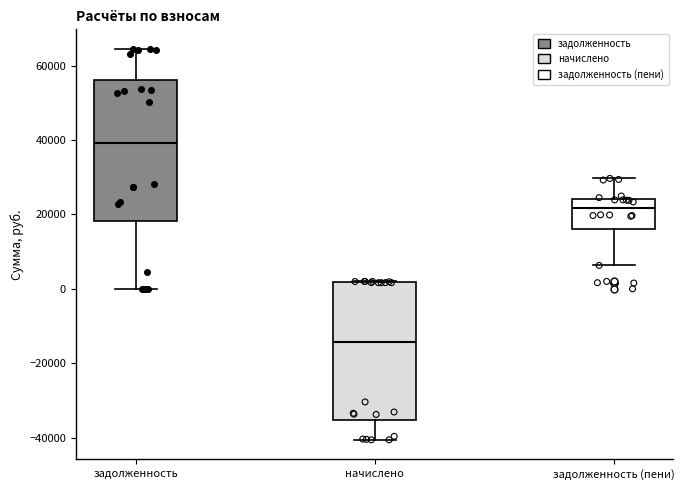

Reading left to right, read every box against the y-axis: the position of its median line, the range the box covers, and the ends of its whiskers. The values are not printed on the chart, so give them approximately, as read against the axis.

задолженность: median 40000, box 18000 to 56000, whiskers 0 to 64000
начислено: median -14000, box -36000 to 2000, whiskers -40000 to 2000
задолженность (пени): median 22000, box 16000 to 24000, whiskers 6000 to 30000